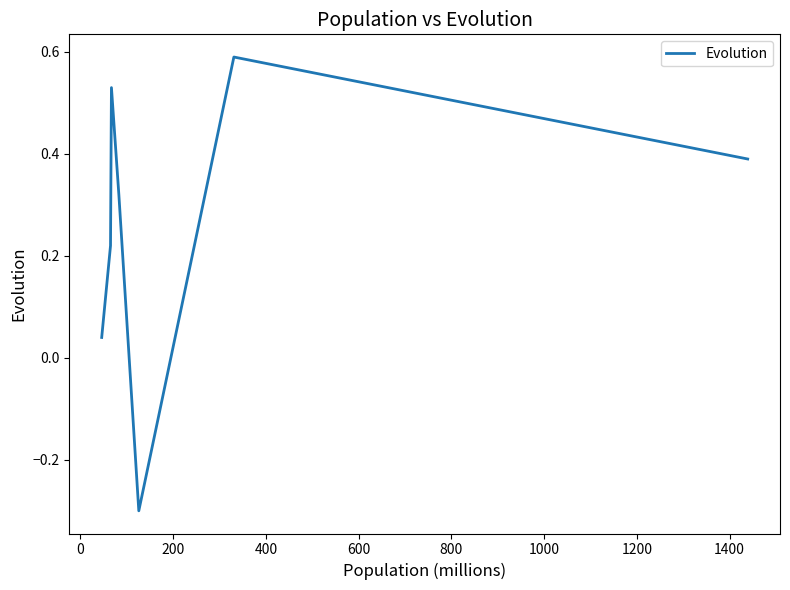

What is the smallest value displayed?

-0.3